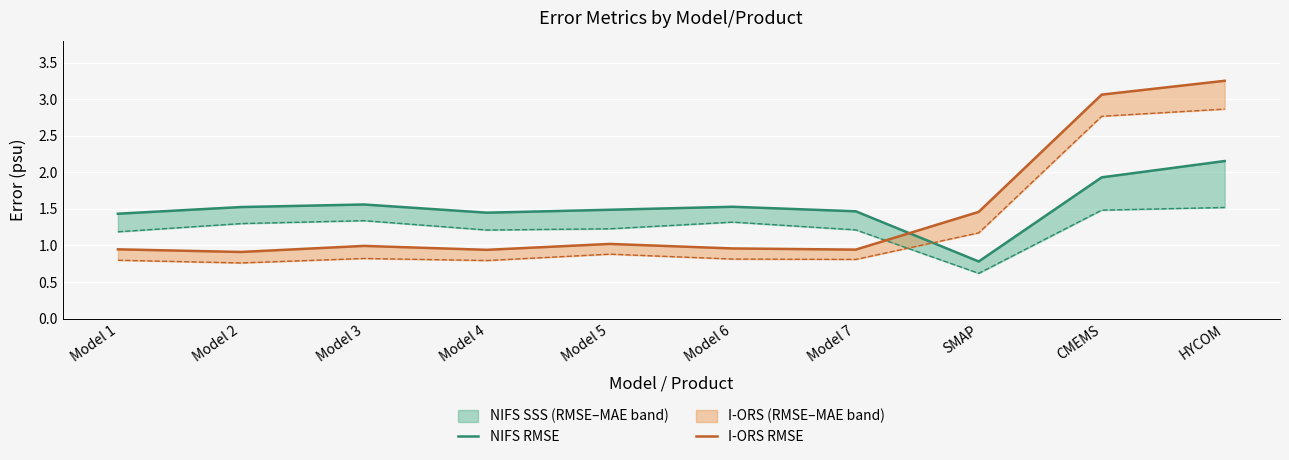

Which category has the highest value across all series?

HYCOM